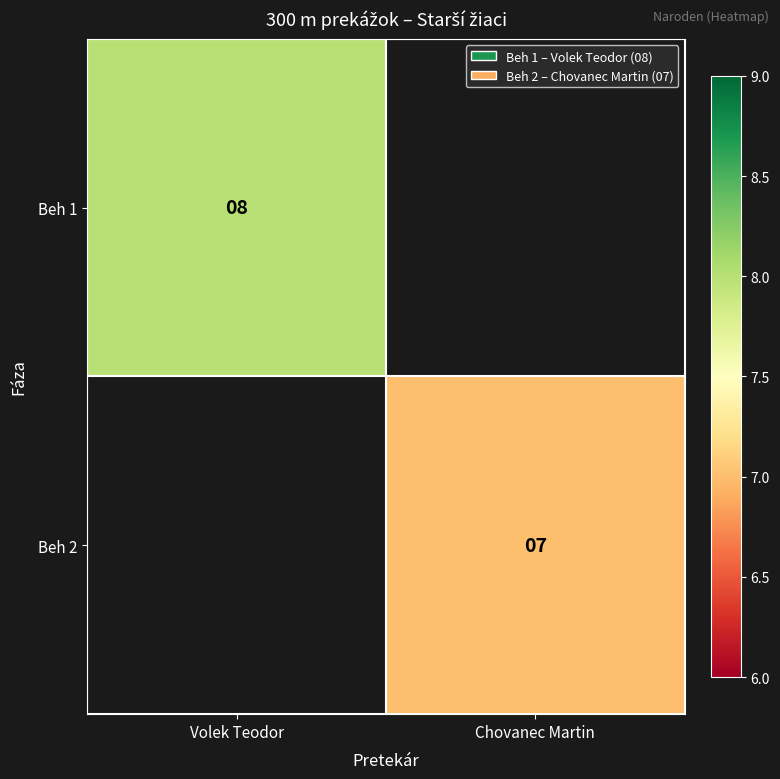

The value of Beh 2 at Chovanec Martin is 7. True or false?

True